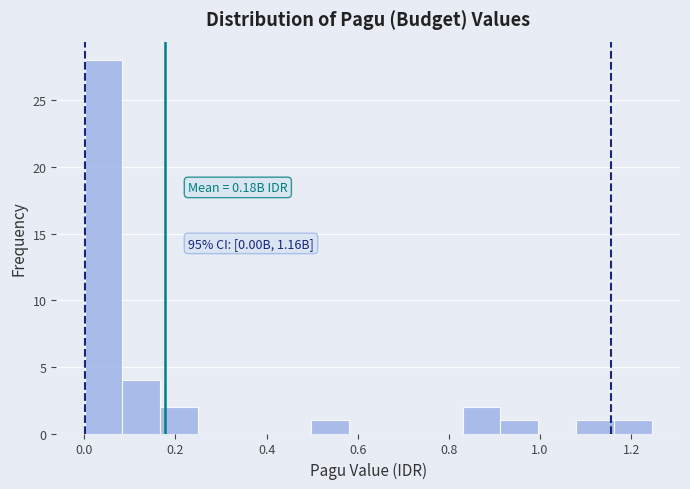

Which range on the x-axis has the tallest bar?

0.00 to 0.08